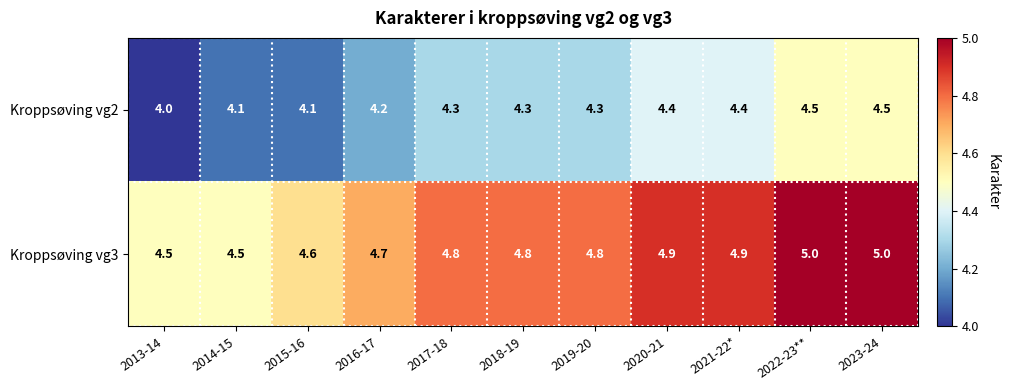

What is the total value across all series at 2017-18?

9.1